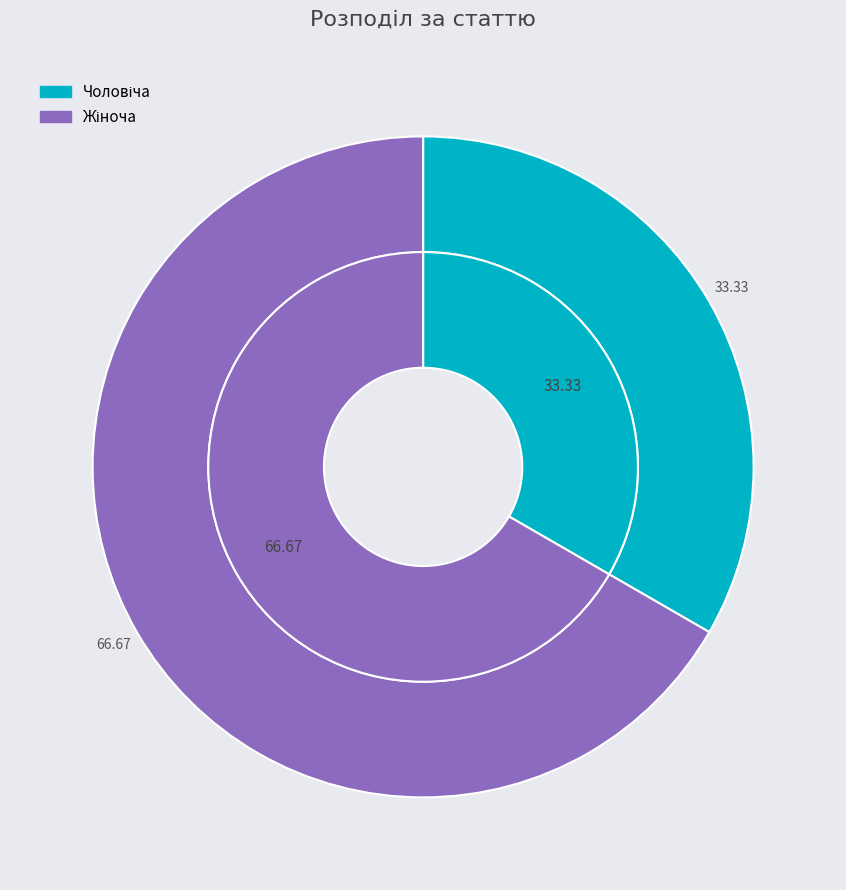

Does any single category account for the majority?

Yes